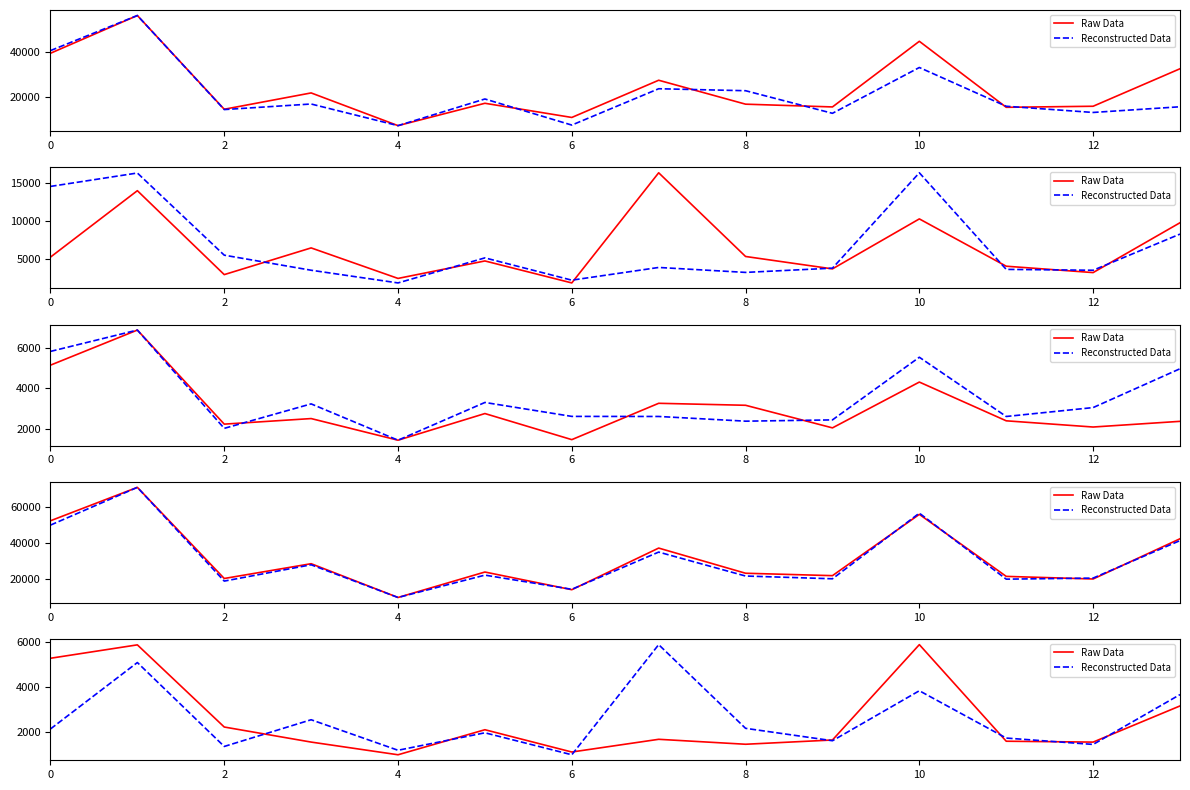

In Reconstructed Data, how many points are higher than both neighbors (excluding endpoints)?

5